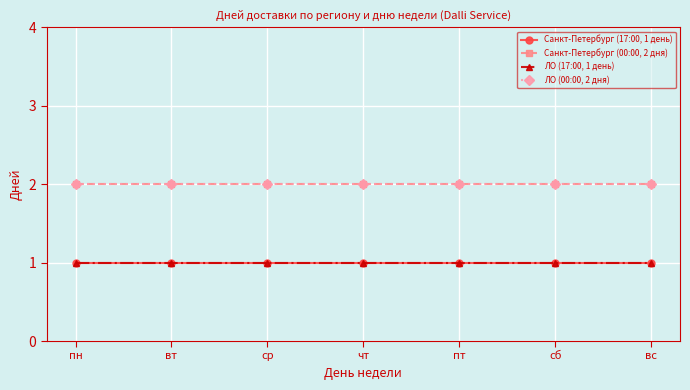

What is the sum of all Санкт-Петербург (00:00, 2 дня) values?

14